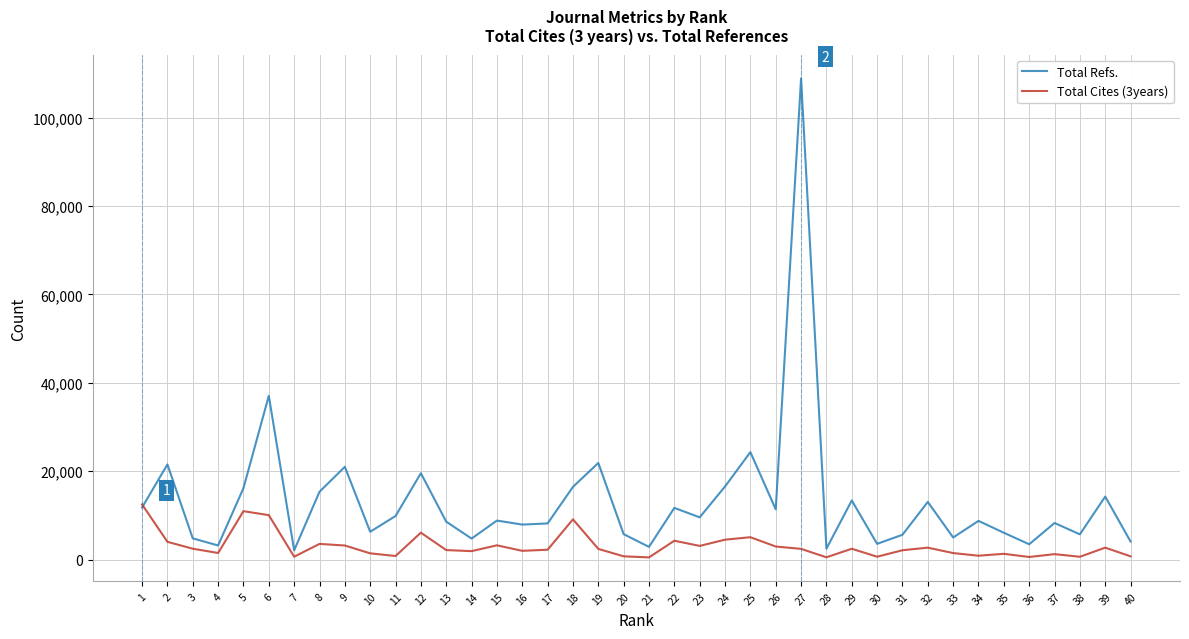

After their last crossing, which series has the higher values: Total Refs. or Total Cites (3years)?

Total Refs.